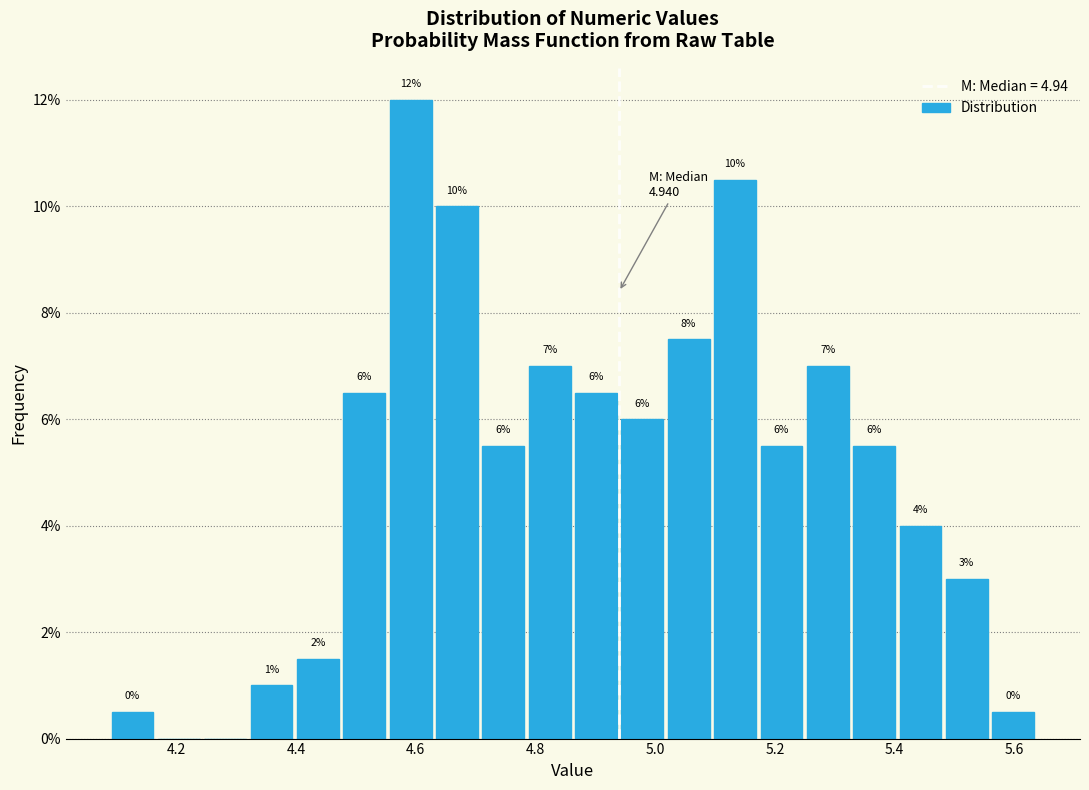

Read against the x-axis, roughly where is the centre of the tallest bar?

4.60